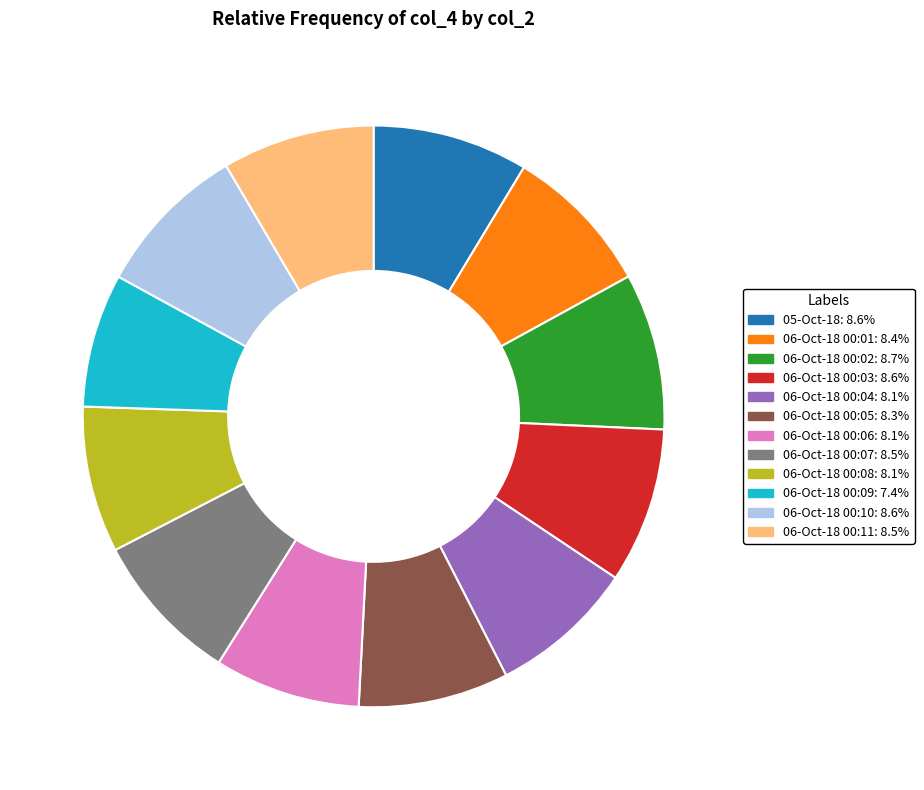

True or false: 06-Oct-18 00:10 accounts for 23% of the total.

False